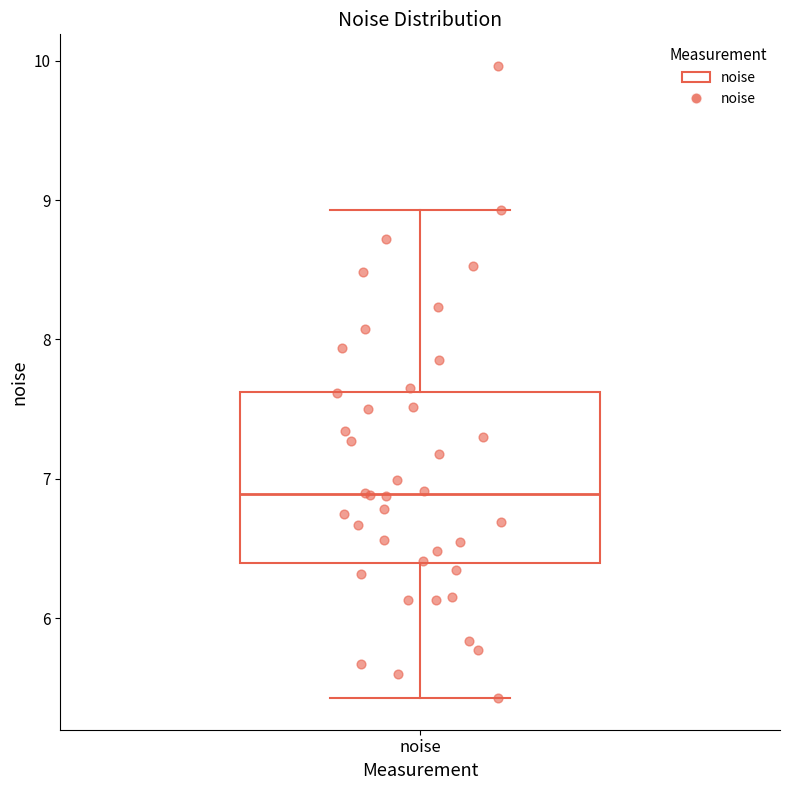

Where does the median line of the box for noise sit on the y-axis? The values are not printed on the chart, so give them approximately, as read against the axis.

6.9